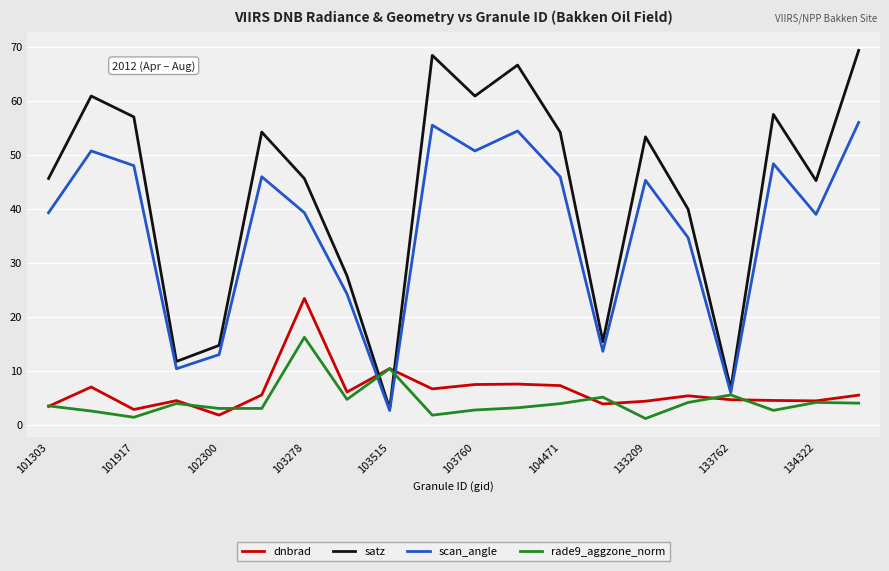

What is the average value of the satz series?

42.9